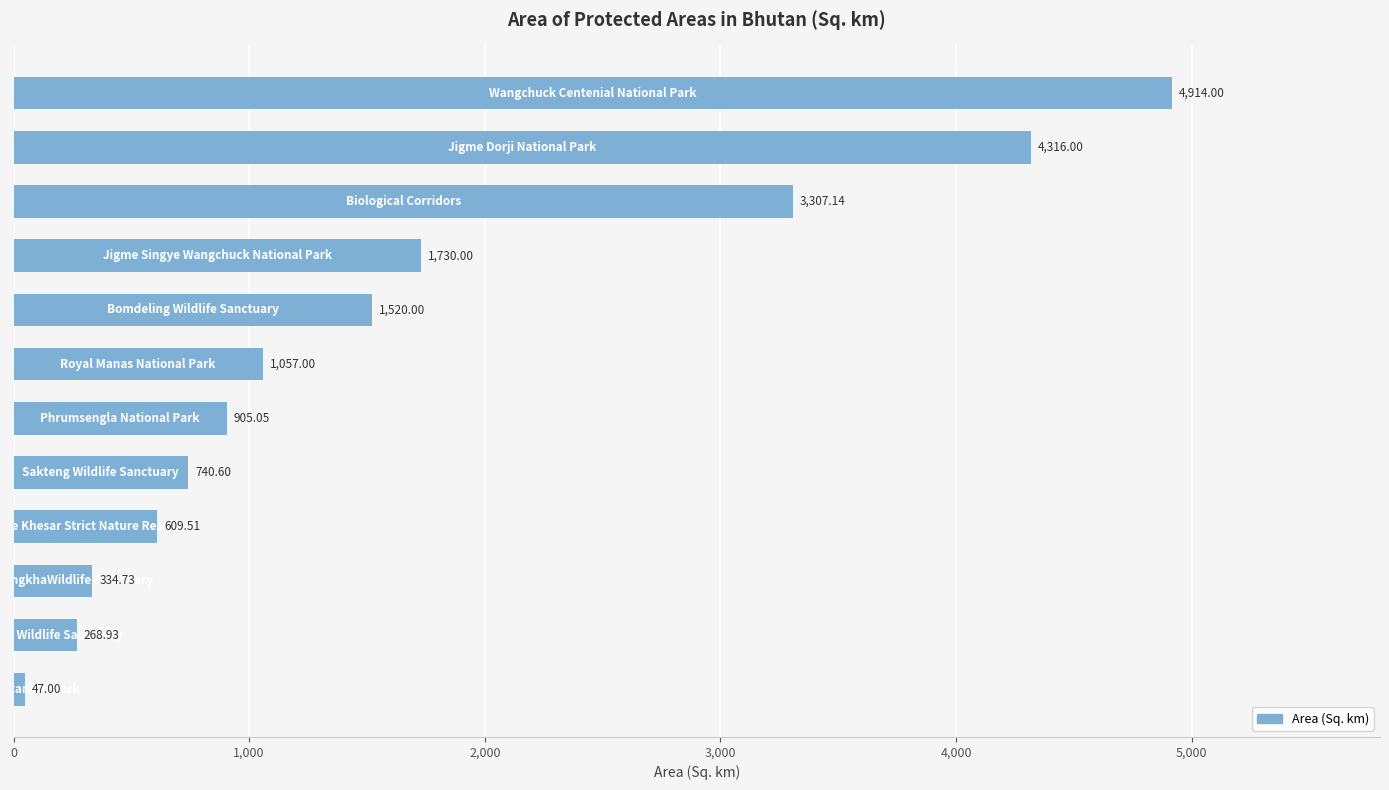

What is the difference between the maximum and minimum values?

4867.0